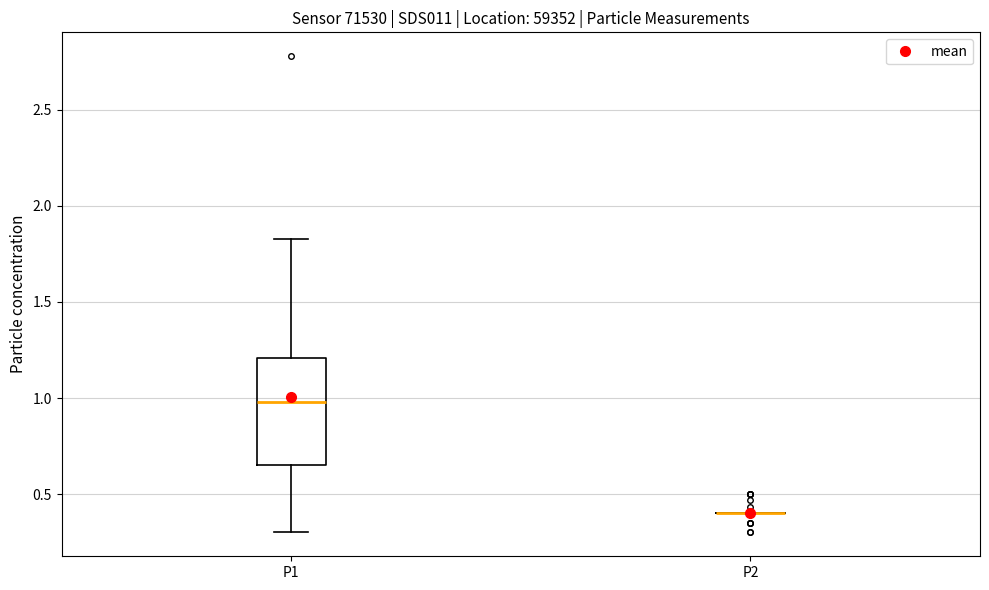

Reading left to right, read every box against the y-axis: the position of its median line, the range the box covers, and the ends of its whiskers. The values are not printed on the chart, so give them approximately, as read against the axis.

P1: median 1.00, box 0.65 to 1.20, whiskers 0.30 to 1.85
P2: box collapsed to a line at 0.40, whiskers 0.40 to 0.40